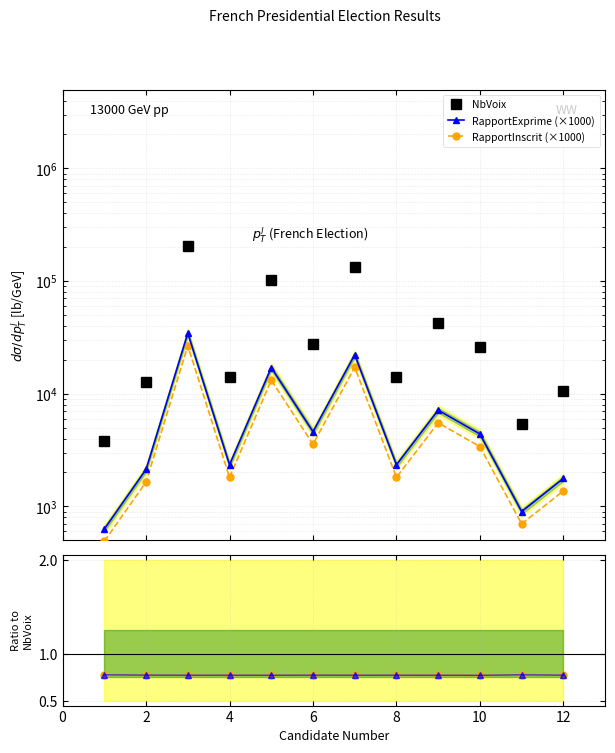

Reading right to left, list all the values displayed in this chart.

NbVoix: 10560.0	5376.0	26194.0	42613.0	13973.0	132510.0	27463.0	101797.0	13985.0	205882.0	12696.0	3783.0
RapportExprime (×1000): 1770.0	900.0	4390.0	7140.0	2340.0	22200.0	4600.0	17060.0	2340.0	34500.0	2130.0	630.0
RapportInscrit (×1000): 1370.0	700.0	3390.0	5520.0	1810.0	17170.0	3560.0	13190.0	1810.0	26680.0	1650.0	490.0
RapportInscrit / RapportExprime: 0.8	0.8	0.8	0.8	0.8	0.8	0.8	0.8	0.8	0.8	0.8	0.8